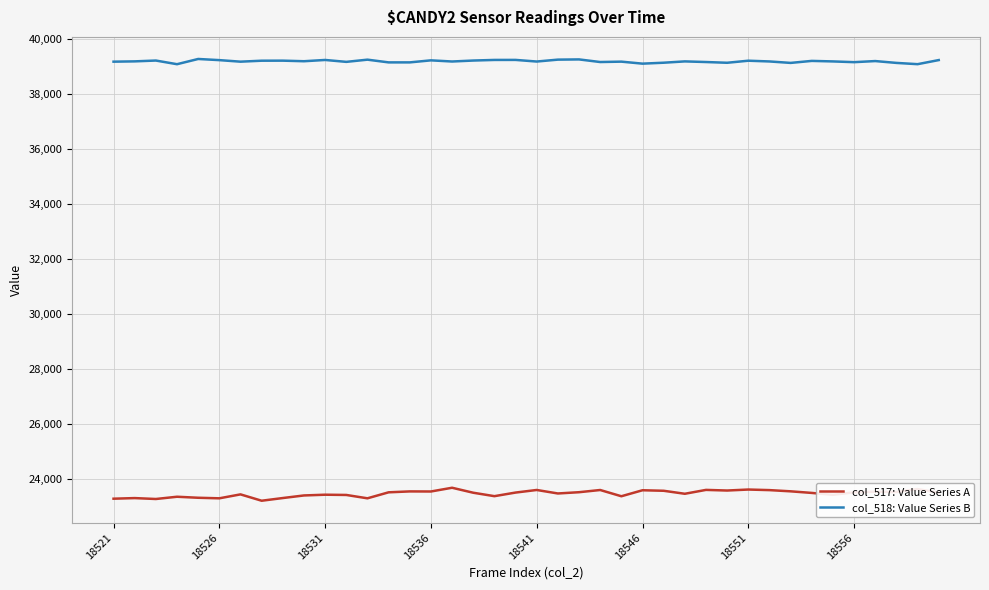

List the series in order of their peak value, lowest first.

col_517: Value Series A, col_518: Value Series B